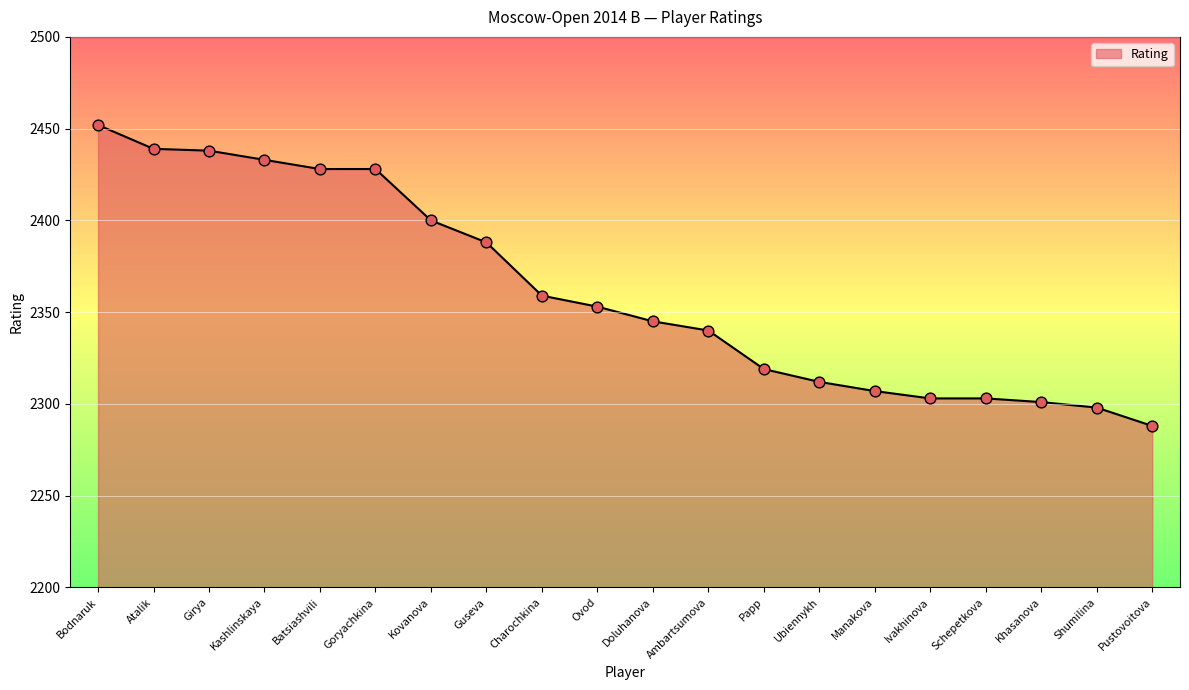

Approximately how many times larger is the value at Kovanova compared to Papp?

1.0